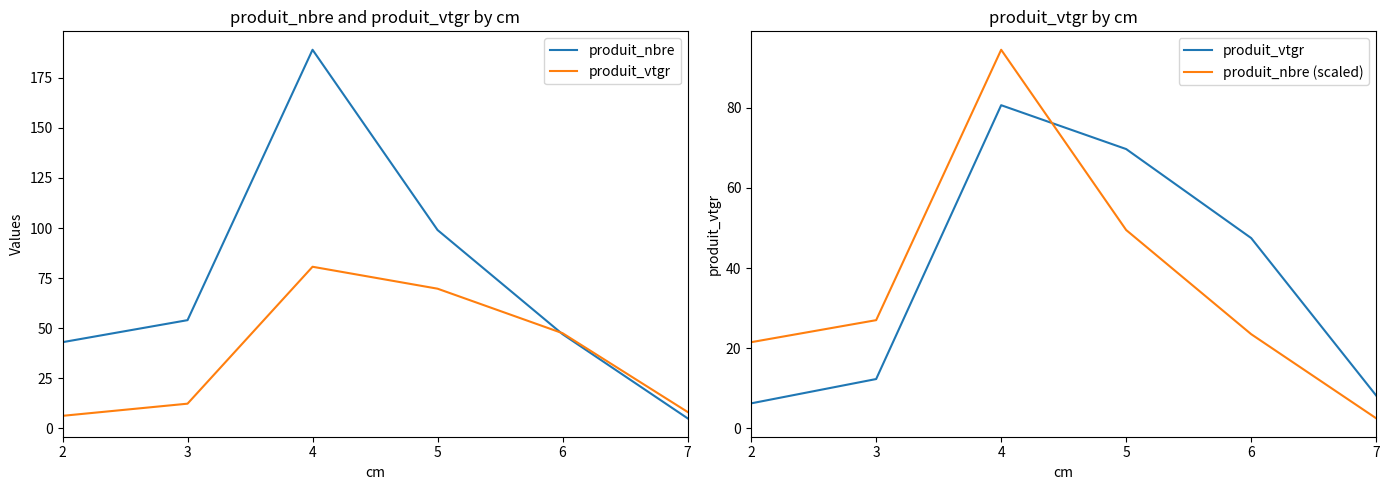

Reading right to left, extract all data points from this chart.

produit_nbre: 7=5.0	6=47.0	5=99.0	4=189.0	3=54.0	2=43.0
produit_vtgr: 7=8.2	6=47.5	5=69.7	4=80.7	3=12.3	2=6.2
produit_nbre (scaled): 7=2.5	6=23.5	5=49.5	4=94.5	3=27.0	2=21.5